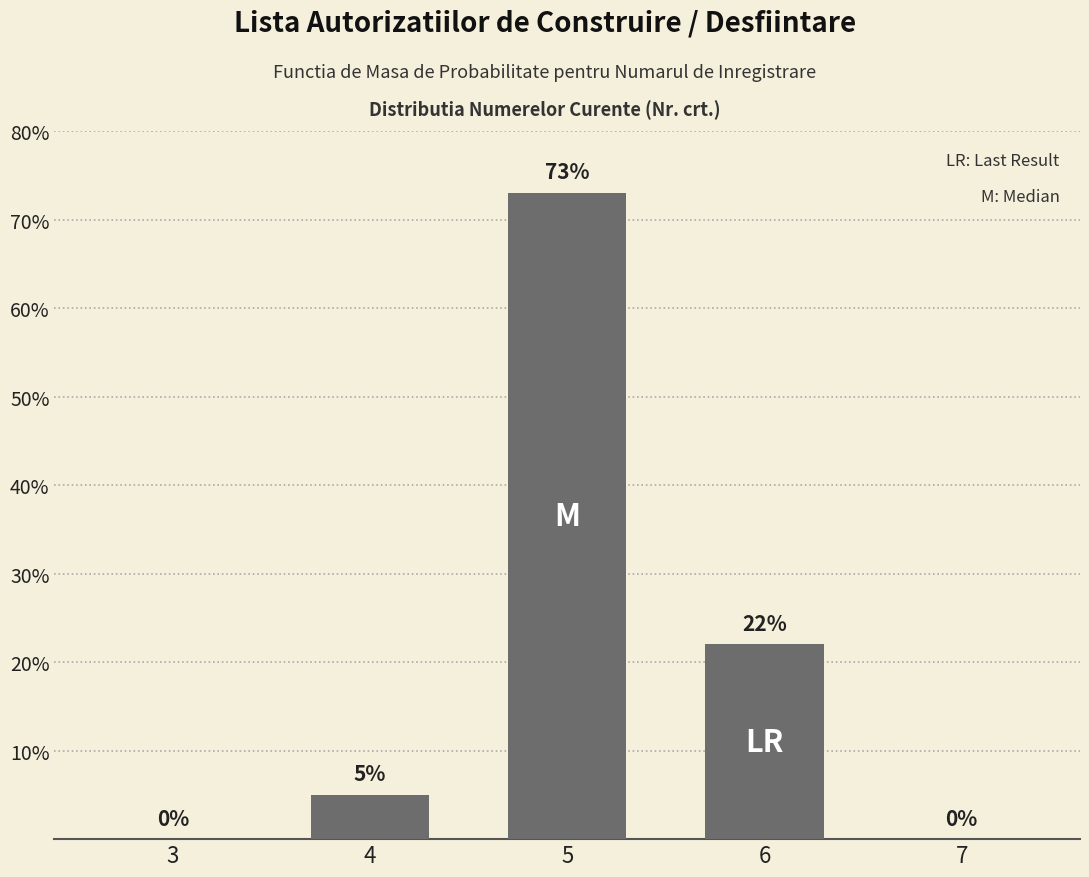

Reading left to right, transcribe all the data shown in this chart.

3=0	4=5	5=73	6=22	7=0